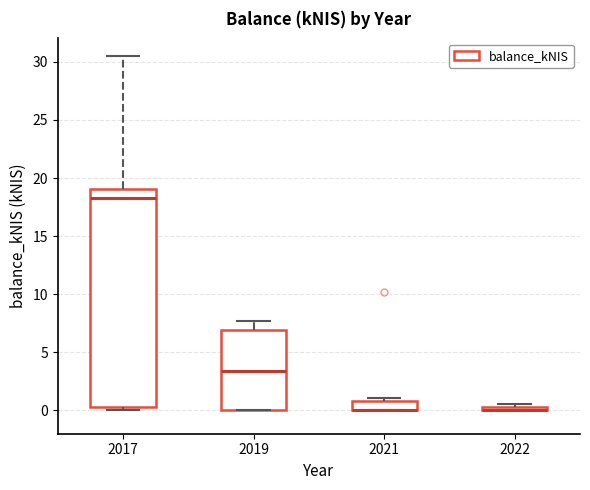

Where is the upper edge of the box at x = 2019 on the y-axis? The values are not printed on the chart, so give them approximately, as read against the axis.

7.0